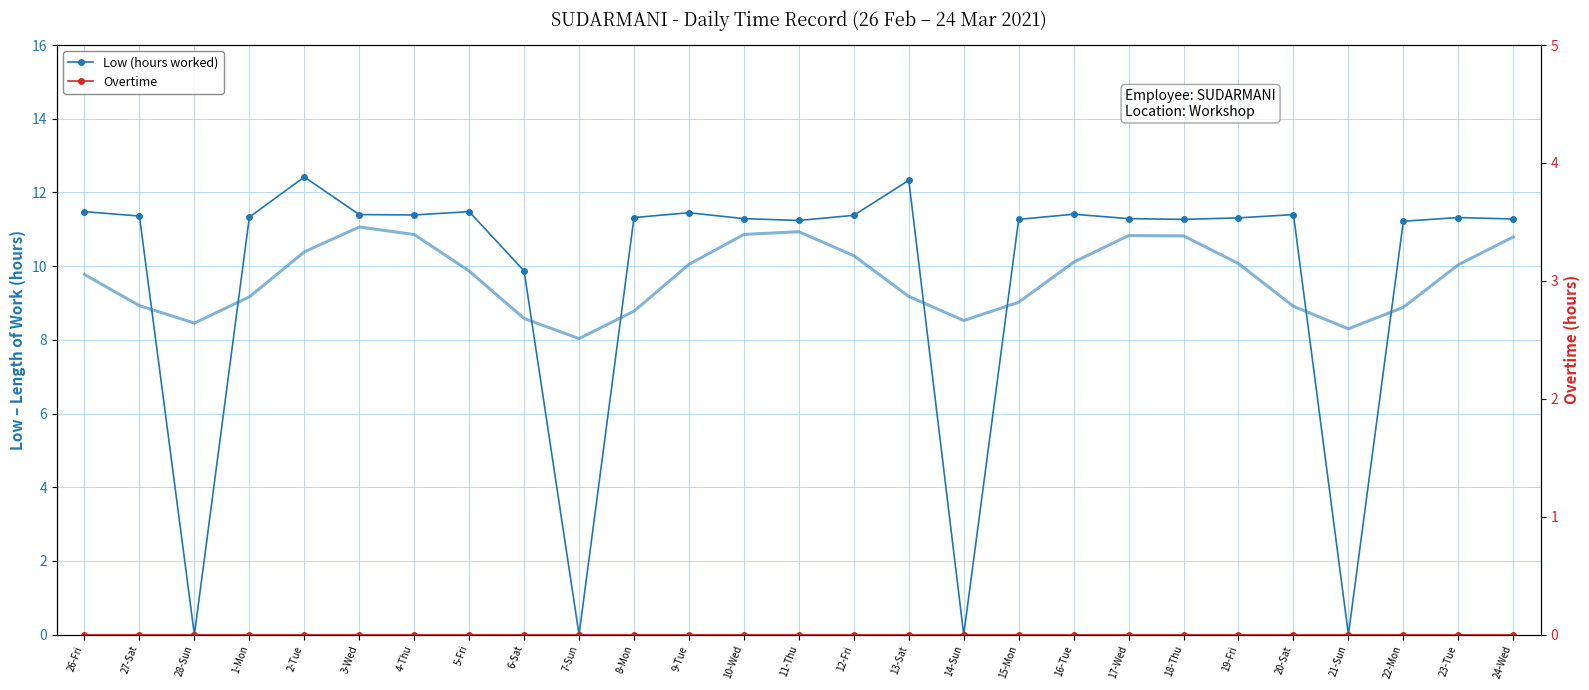

Reading left to right, list all the values displayed in this chart.

Low (hours worked): 11.5	11.4	0.0	11.3	12.4	11.4	11.4	11.5	9.9	0.0	11.3	11.4	11.3	11.2	11.4	12.3	0.0	11.3	11.4	11.3	11.3	11.3	11.4	0.0	11.2	11.3	11.3
Overtime: 0.0	0.0	0.0	0.0	0.0	0.0	0.0	0.0	0.0	0.0	0.0	0.0	0.0	0.0	0.0	0.0	0.0	0.0	0.0	0.0	0.0	0.0	0.0	0.0	0.0	0.0	0.0